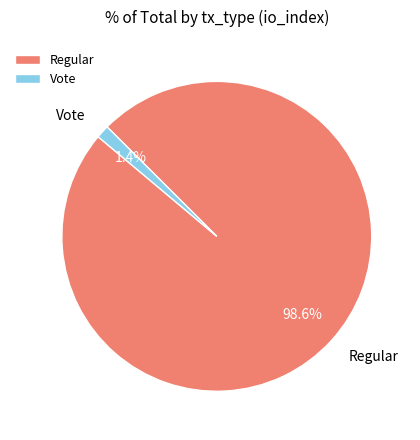

To the nearest percent, what portion does Regular represent?

99%